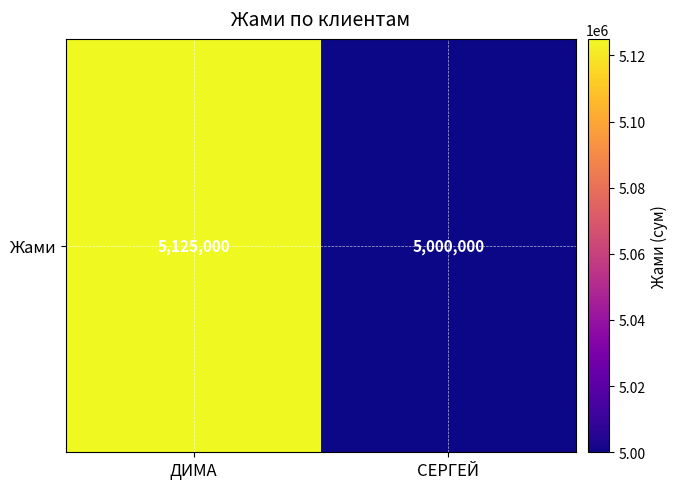

True or false: the data shows 8026247 at ДИМА.

False